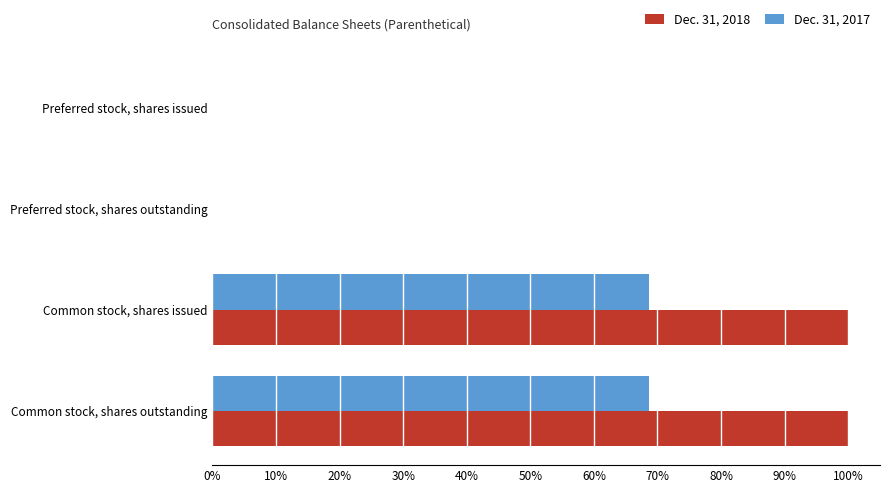

What are all the series names shown in the legend?

Dec. 31, 2018, Dec. 31, 2017